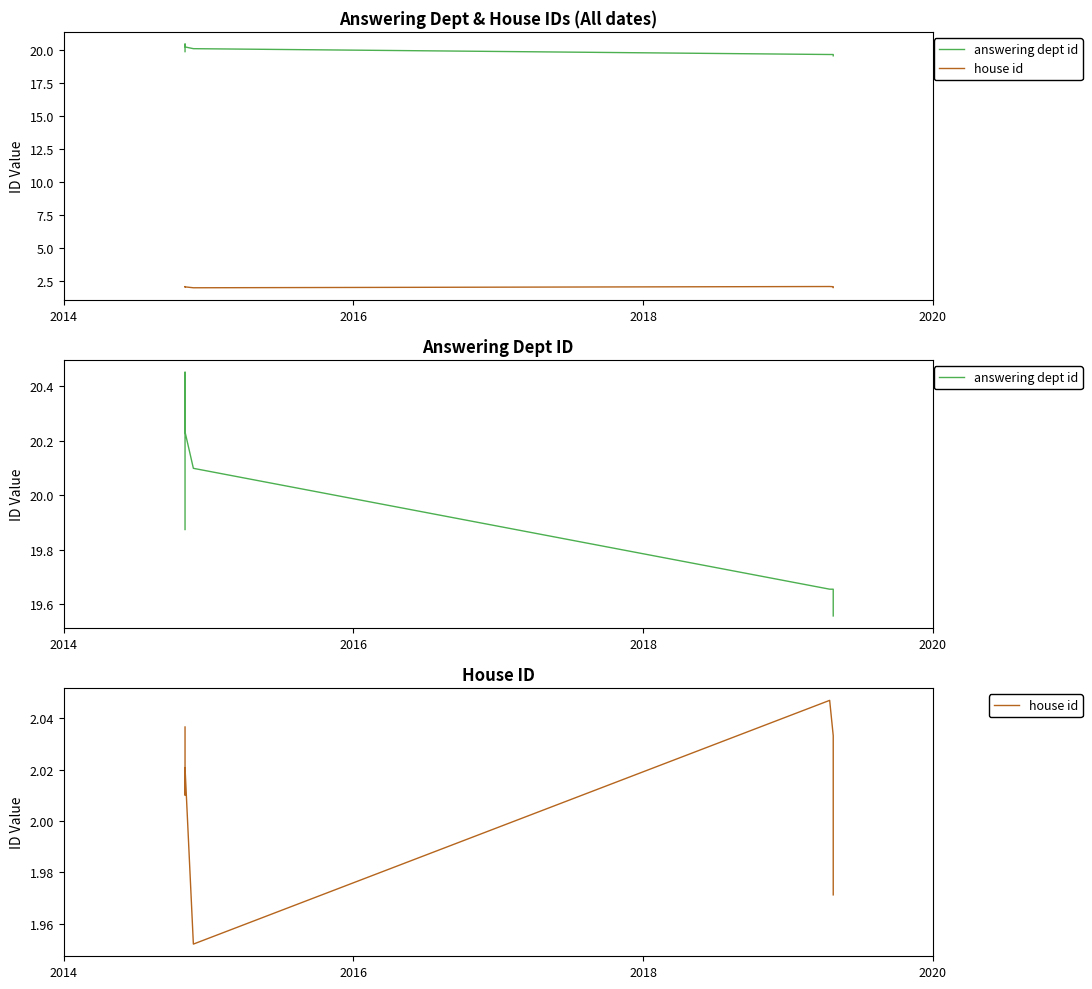

How many series are shown in this chart?

2